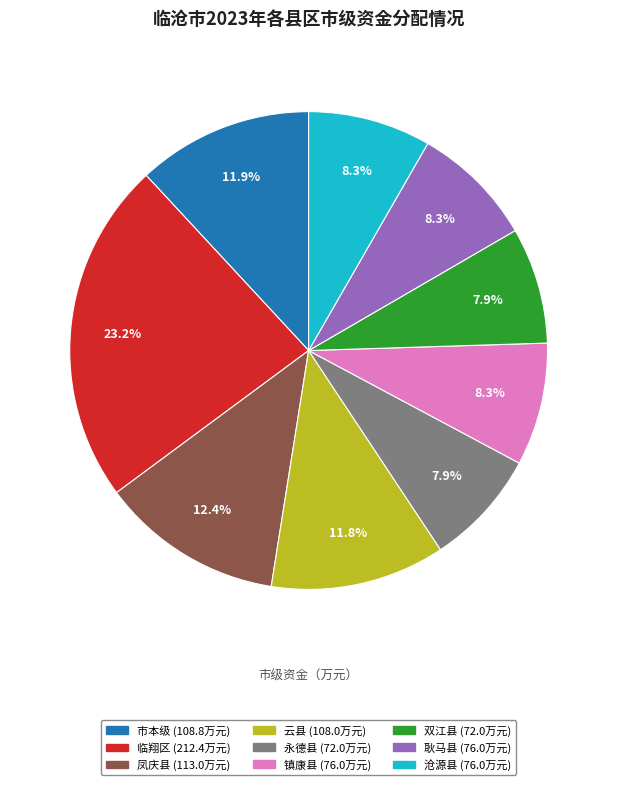

Which category has the biggest portion of the pie?

临翔区